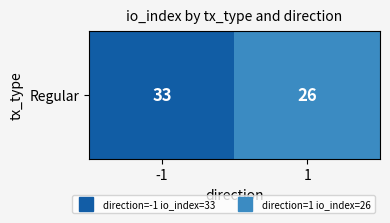

Which has a higher value, 1 or -1?

-1